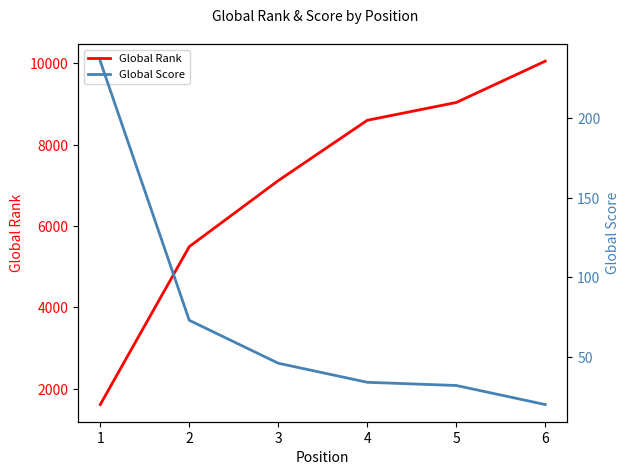

How many lines are shown in the chart?

2